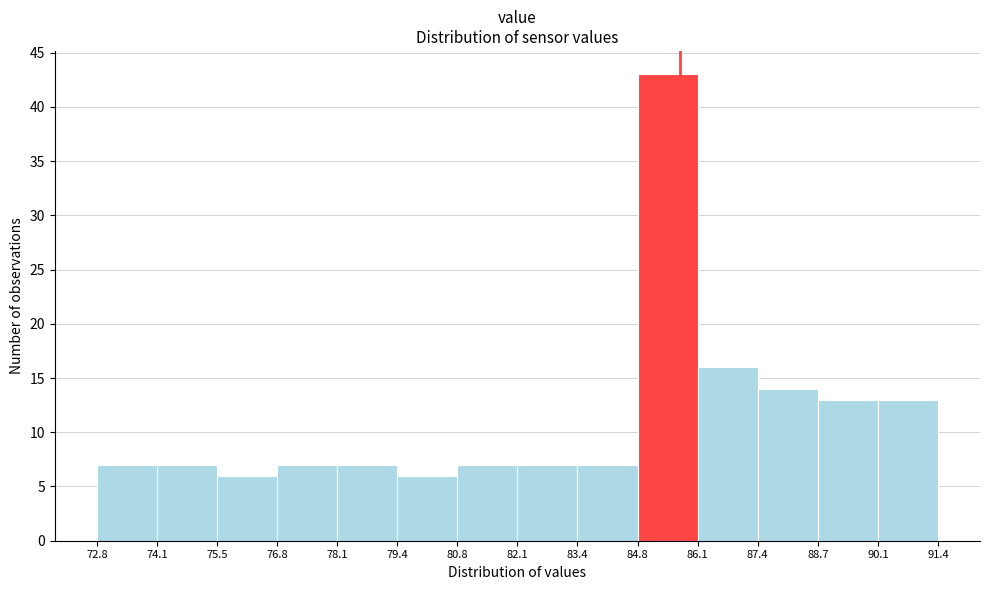

Reading left to right, list every bar in this chart as the range it spans on the x-axis followed by its height. The values are not printed on the chart, so give them approximately, as read against the axis.

72.8 to 74.1: 7
74.1 to 75.5: 7
75.5 to 76.8: 6
76.8 to 78.1: 7
78.1 to 79.4: 7
79.4 to 80.8: 6
80.8 to 82.1: 7
82.1 to 83.4: 7
83.4 to 84.8: 7
84.8 to 86.1: 43
86.1 to 87.4: 16
87.4 to 88.7: 14
88.7 to 90.1: 13
90.1 to 91.4: 13